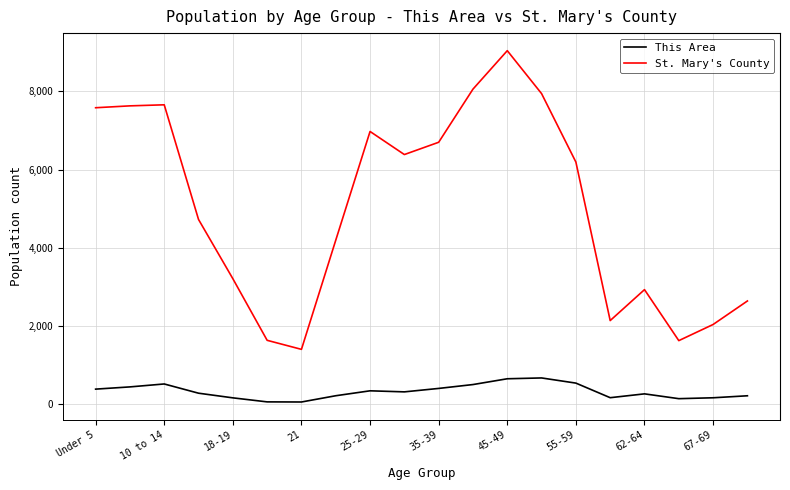

Which series has the largest range (max minus min)?

St. Mary's County